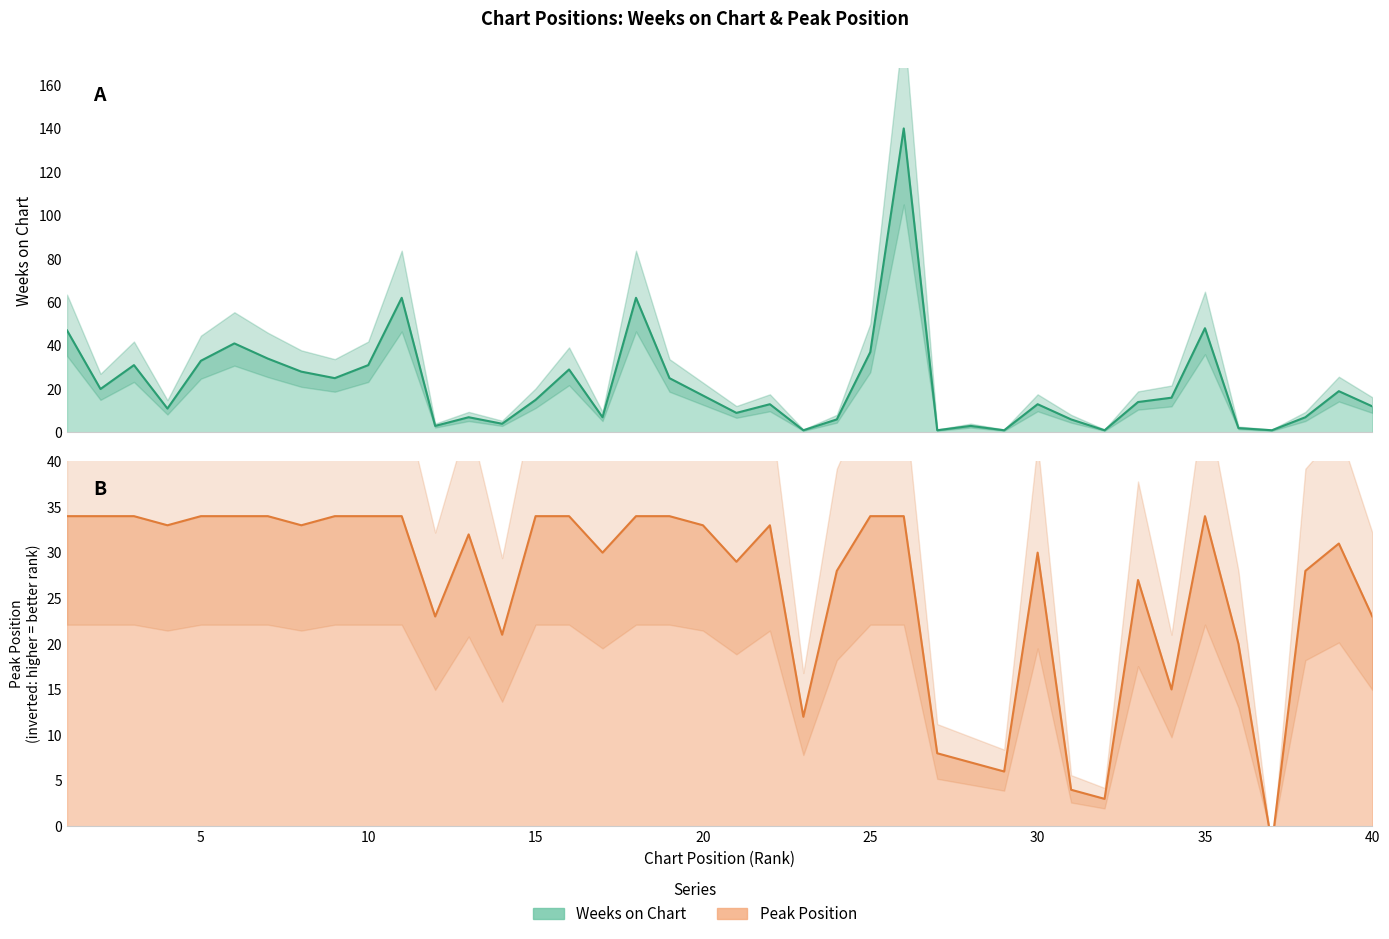

Rank the categories by Weeks on Chart value from lowest to highest.

23, 27, 29, 32, 37, 36, 12, 28, 14, 24, 31, 13, 17, 38, 21, 4, 40, 22, 30, 33, 15, 34, 20, 39, 2, 9, 19, 8, 16, 3, 10, 5, 7, 25, 6, 1, 35, 11, 18, 26